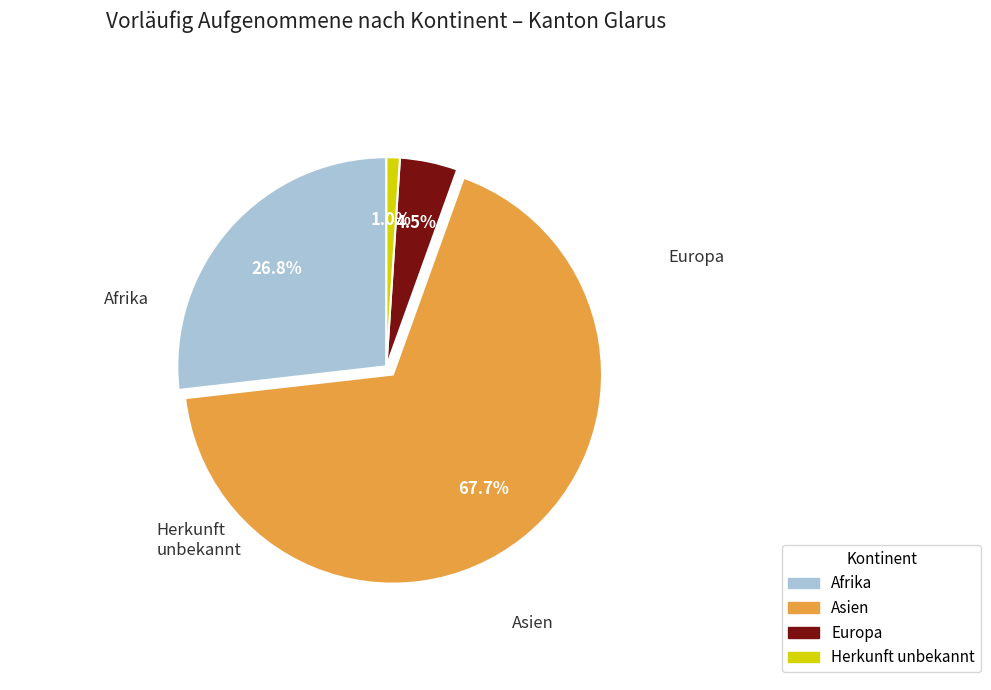

Rank the categories by value from lowest to highest.

Herkunft unbekannt, Europa, Afrika, Asien